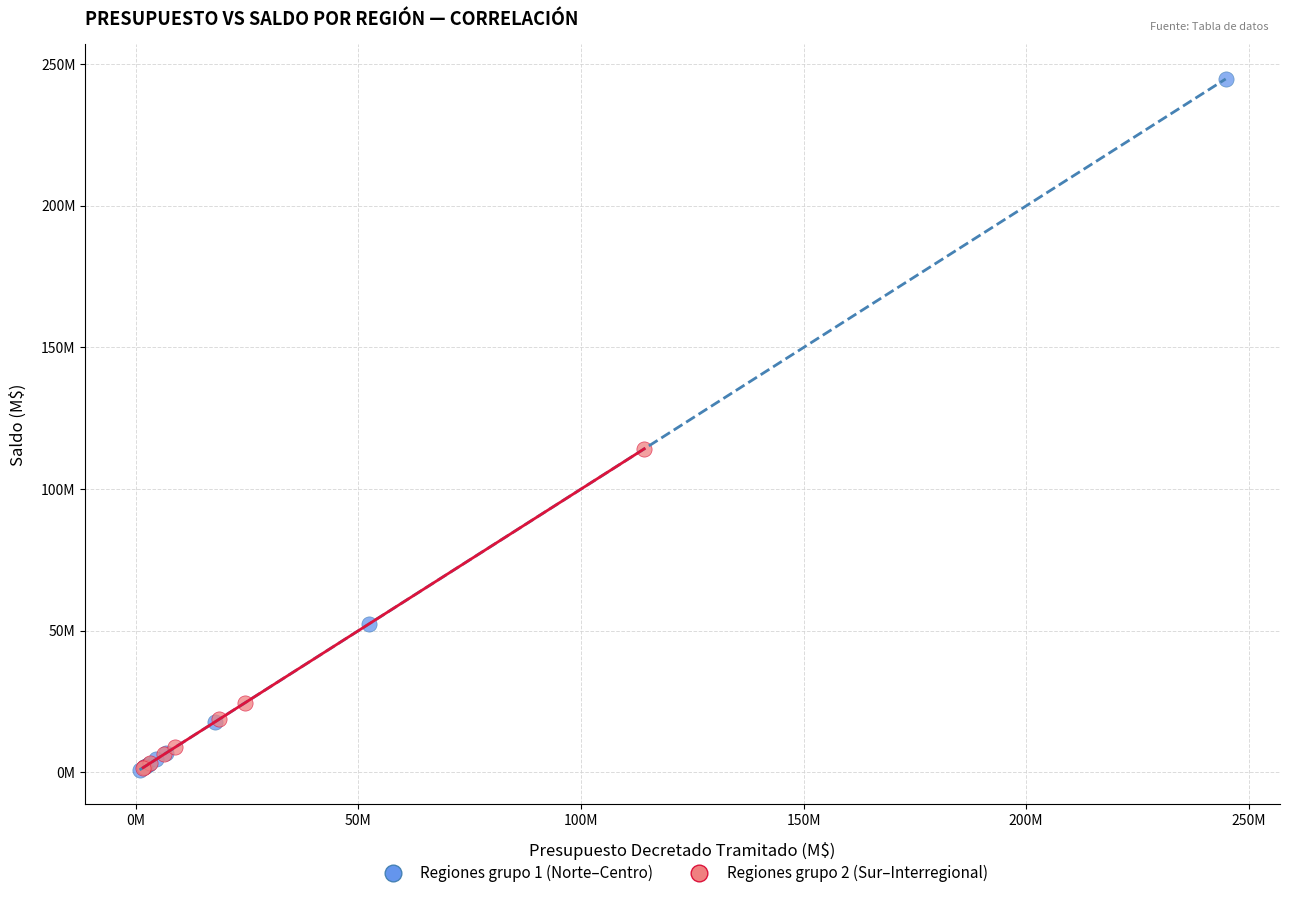

What are all the series names shown in the legend?

Regiones grupo 1 (Norte–Centro), Regiones grupo 2 (Sur–Interregional)